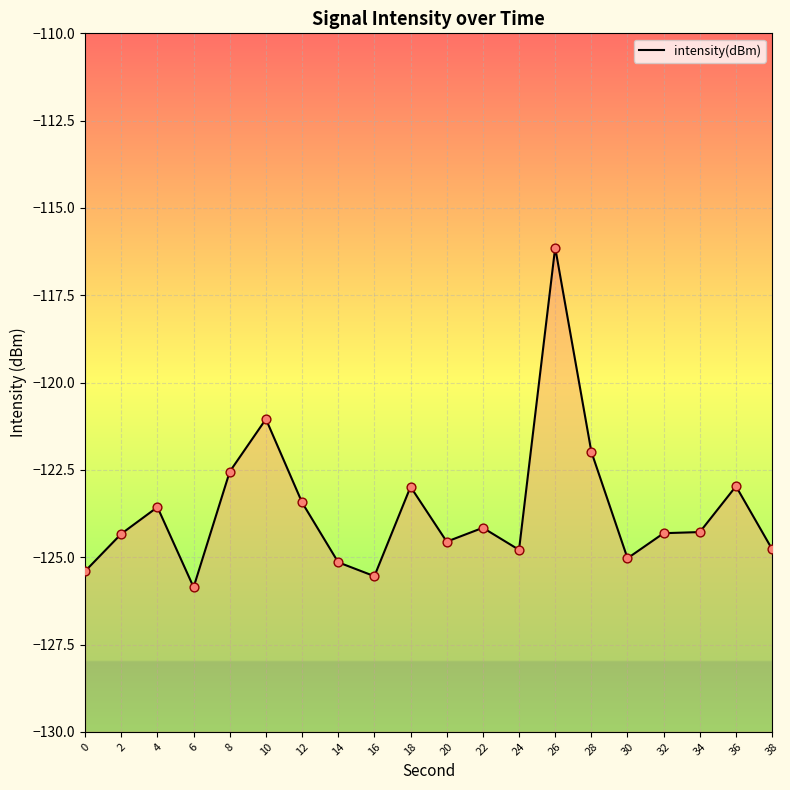

Which has a higher value, 28 or 16?

28